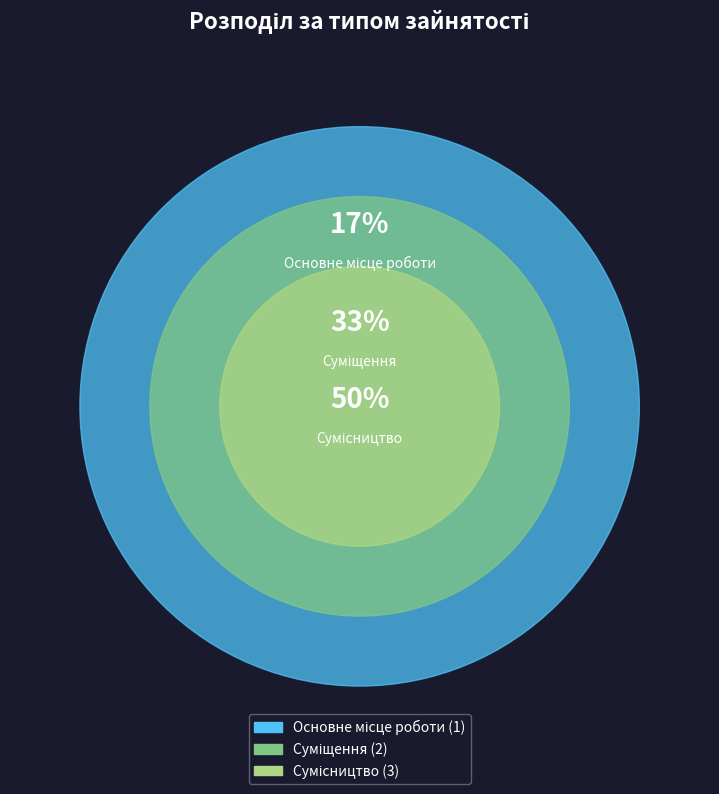

To the nearest percent, what portion does Основне місце роботи represent?

17%